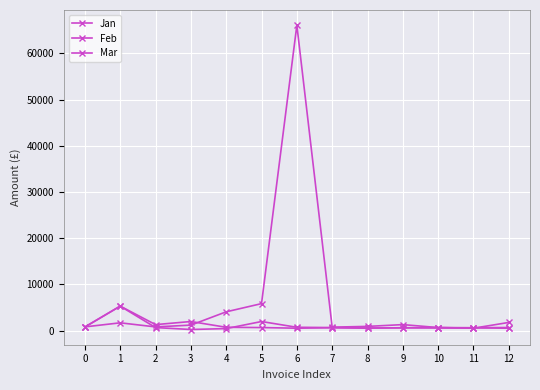

What is the maximum value for Jan?

5285.0